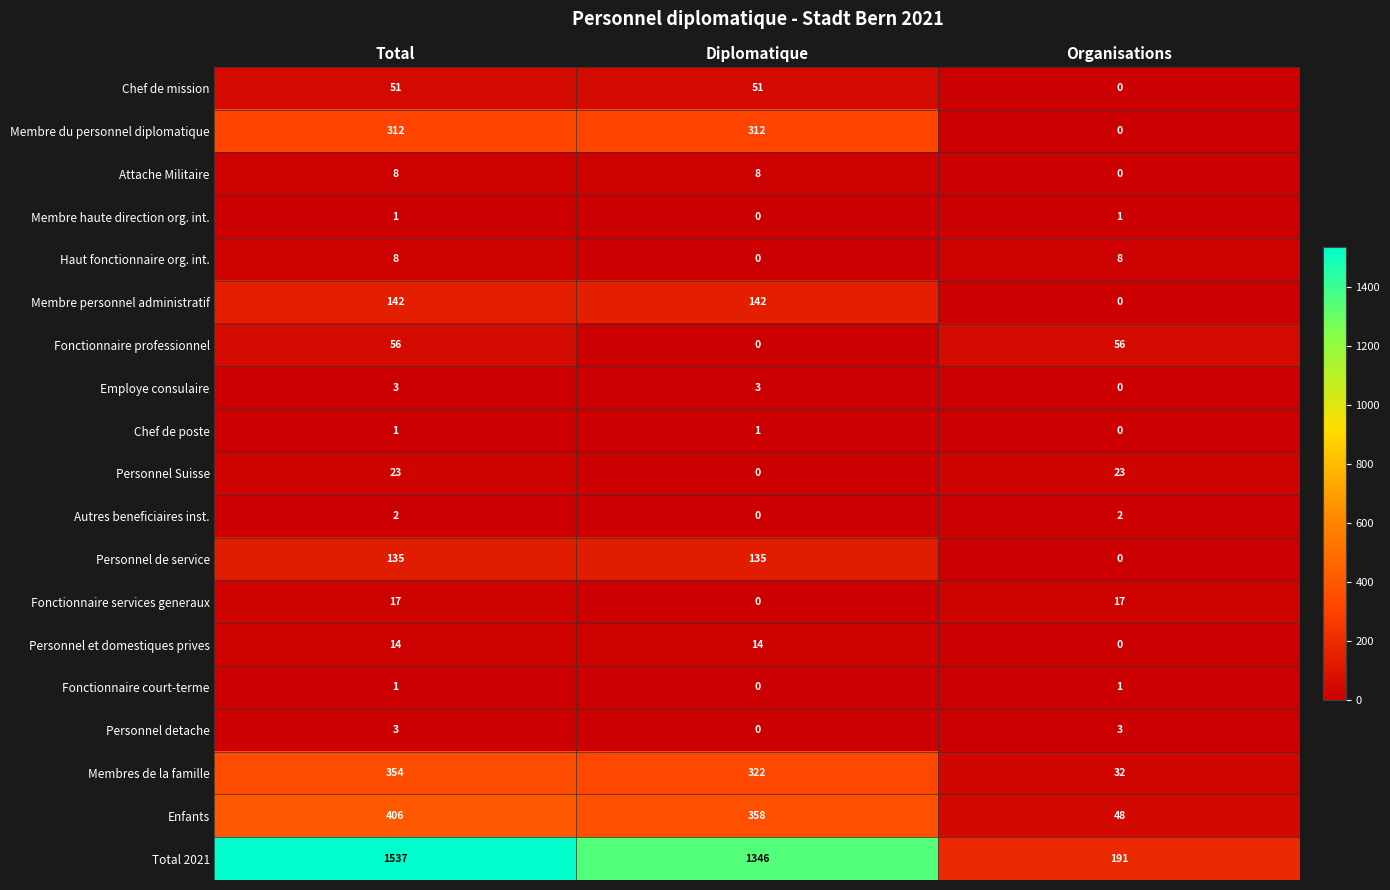

How many data points does each series have?

3